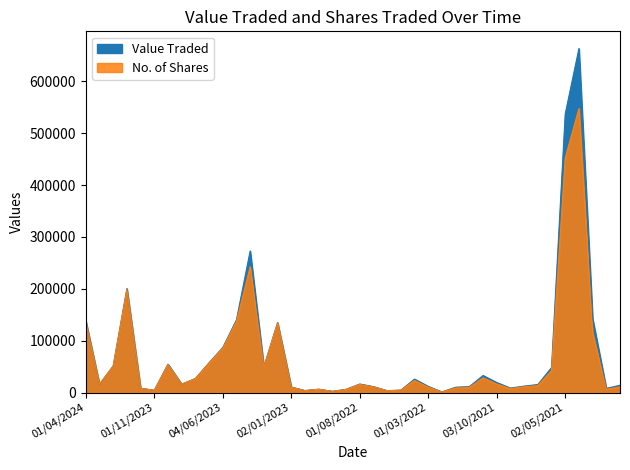

How many interior local peaks does the No. of Shares series have?

9